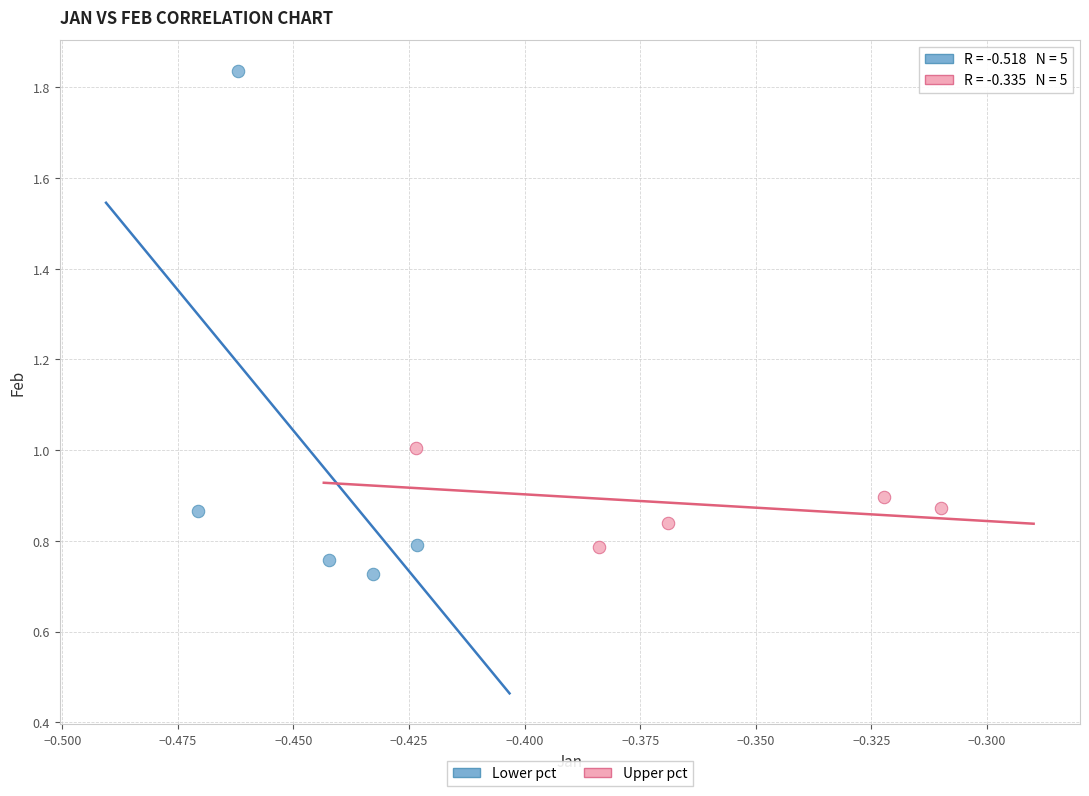

Which series reaches the minimum Y coordinate?

Lower pct